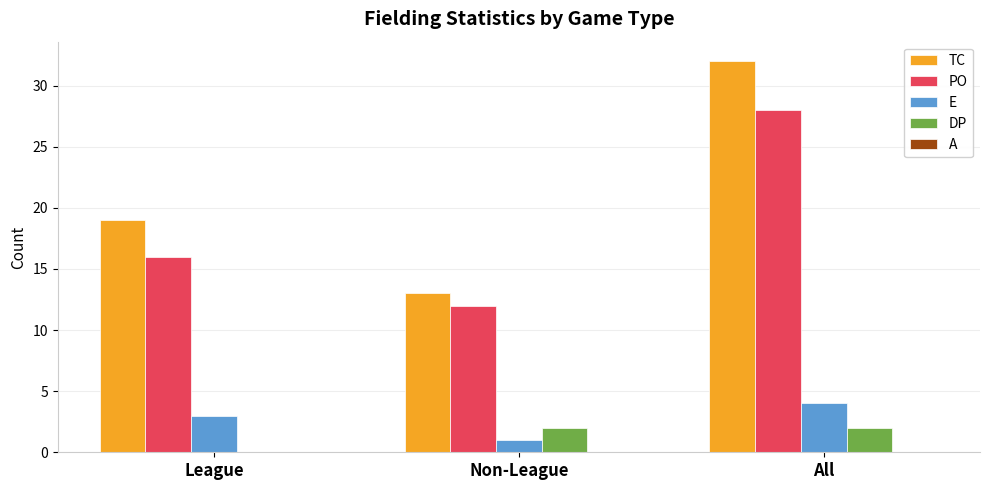

What is the sum of all TC values?

64